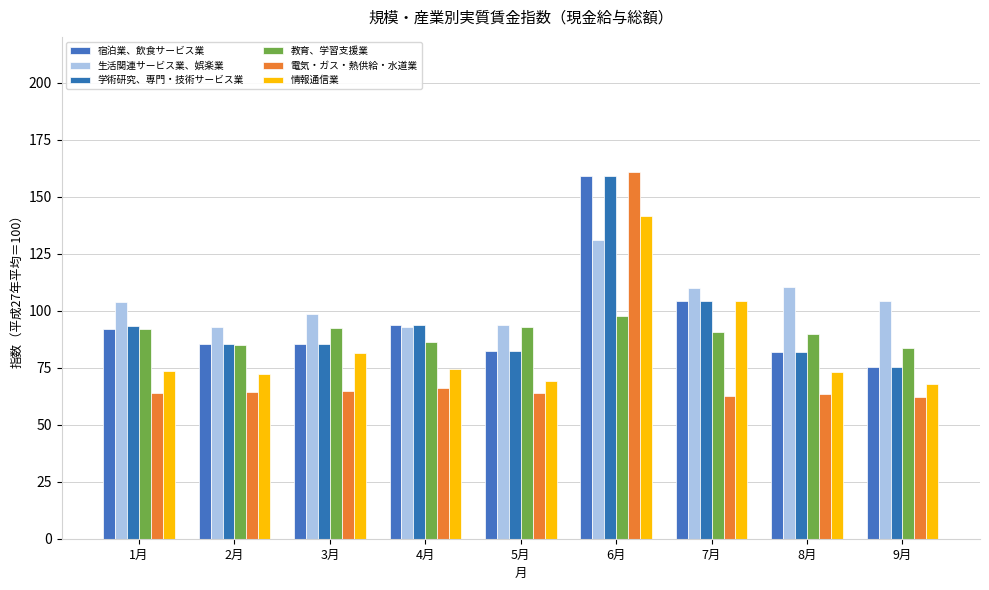

Count the number of data series in this chart.

6